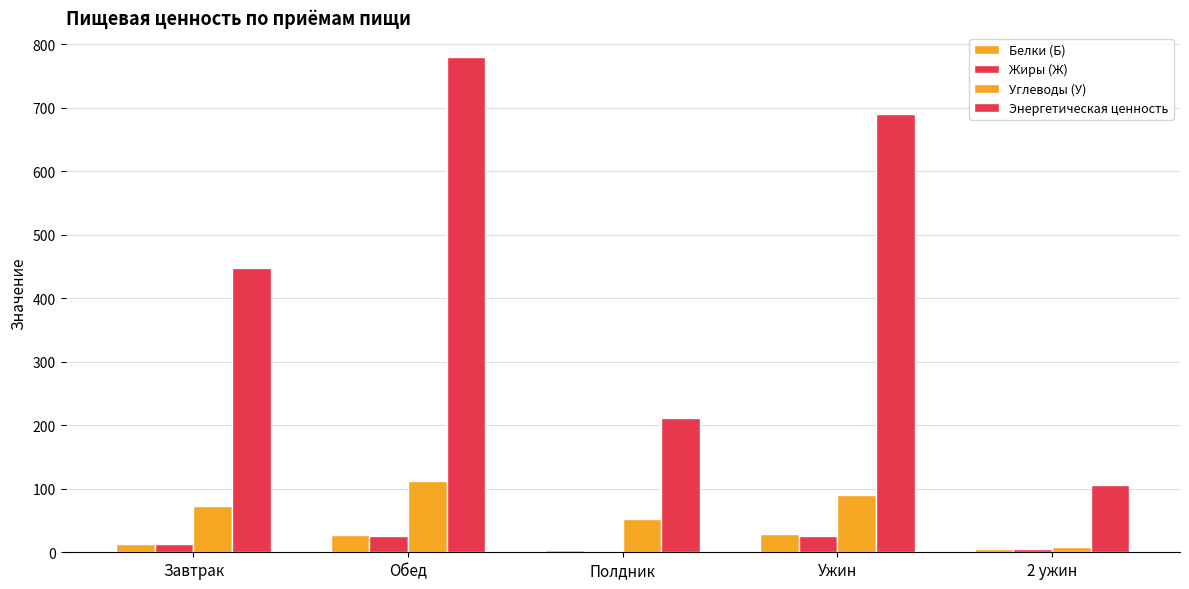

How many values in the Углеводы (У) series exceed 73?

3